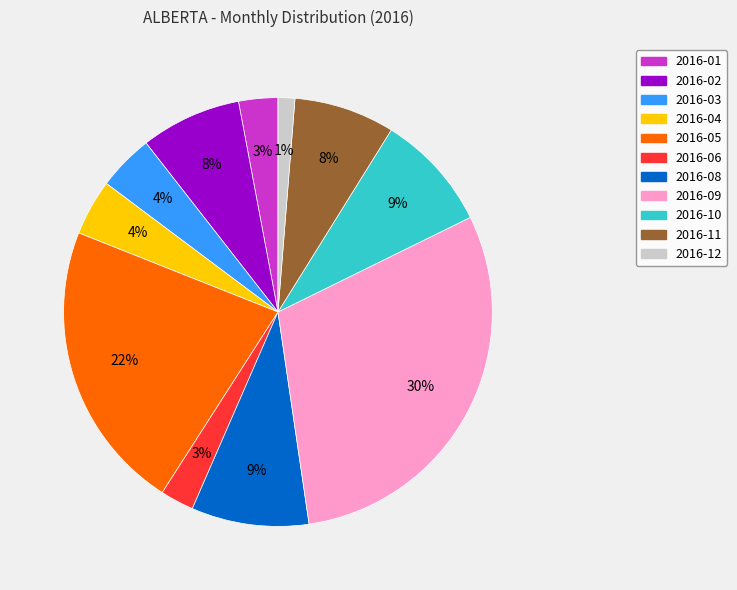

To the nearest percent, what is the difference between the largest and smallest slice percentages?

29%